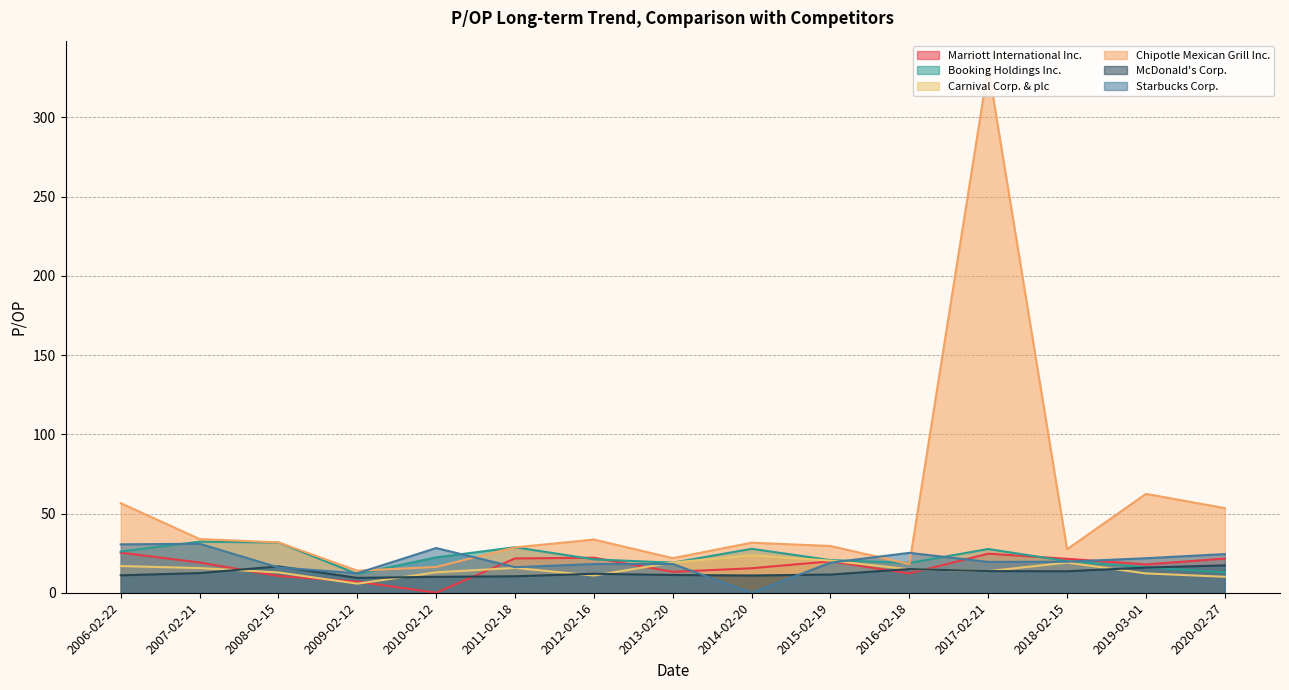

How many data points in Starbucks Corp. are less than 19?

7